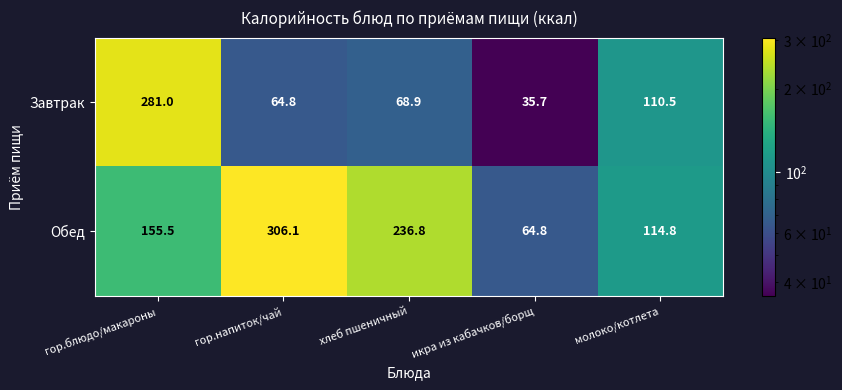

Where is Завтрак nearest to the value 158?

молоко/котлета